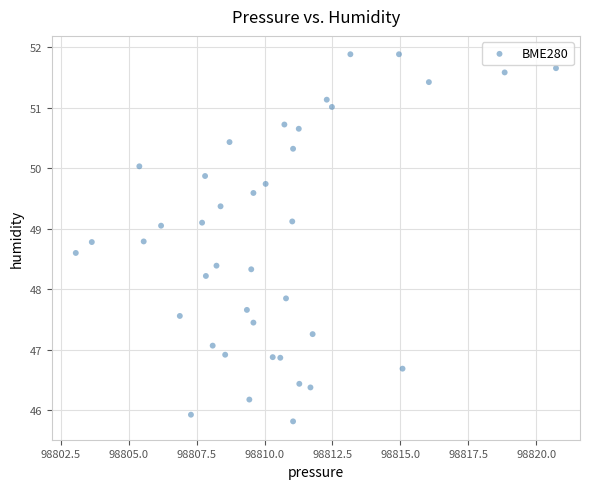

What Y value in the scatter plot is closest to 48?

47.9